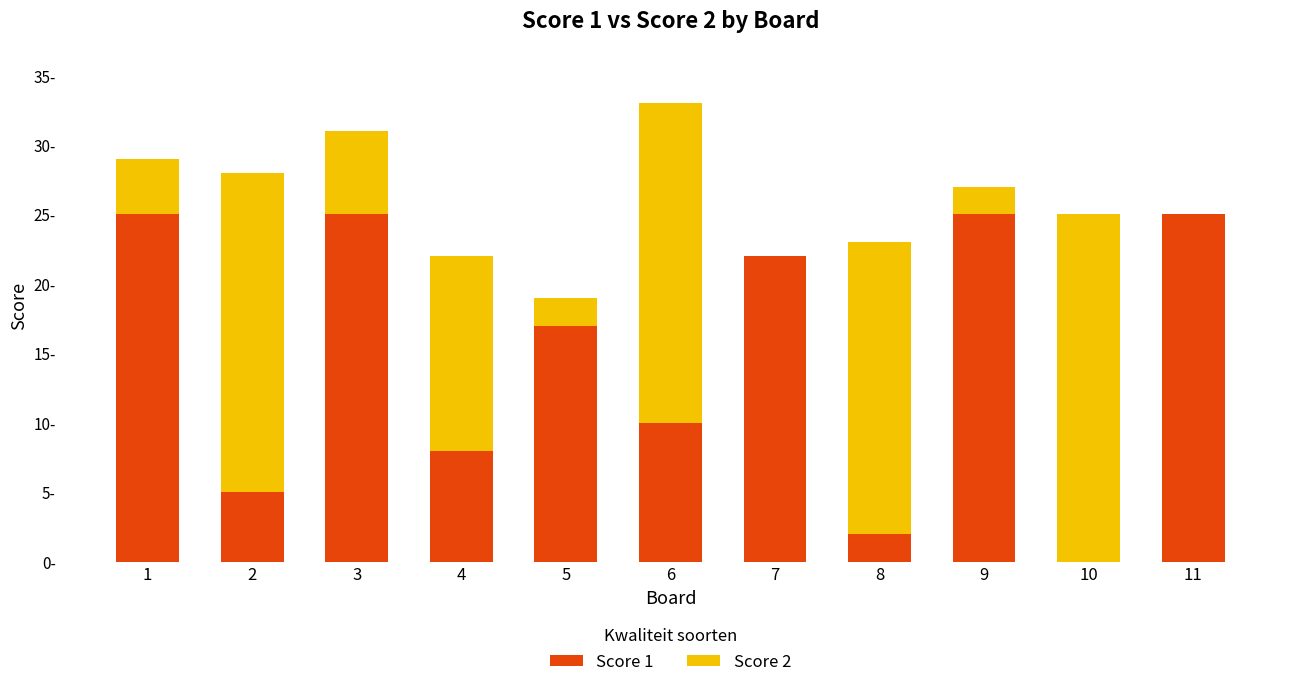

What is the sum of all Score 2 values?

120